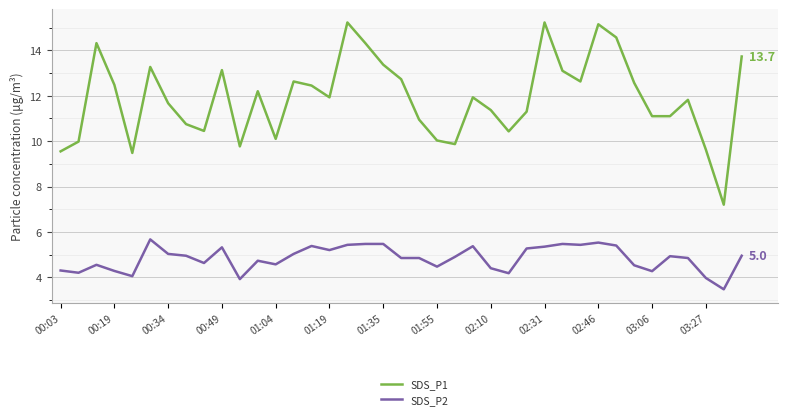

List the series in order of their overall mean, highest first.

SDS_P1, SDS_P2